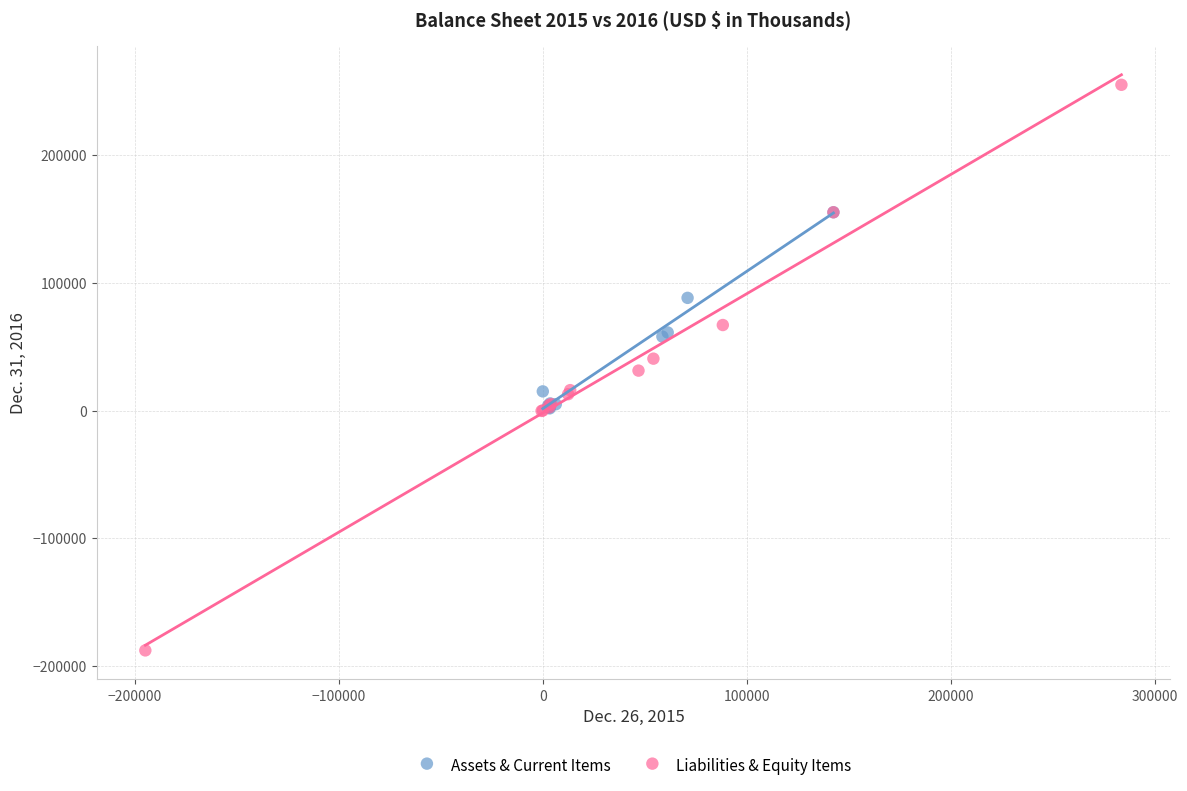

Which series reaches the maximum Y coordinate?

Liabilities & Equity Items